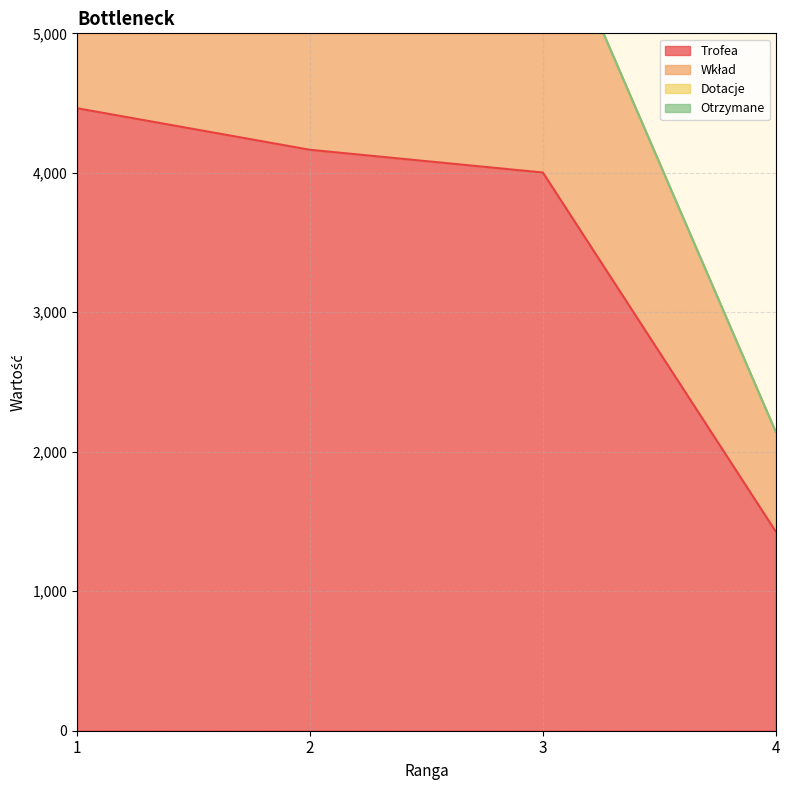

What is the difference between the Wkład values at 1 and 2?

447